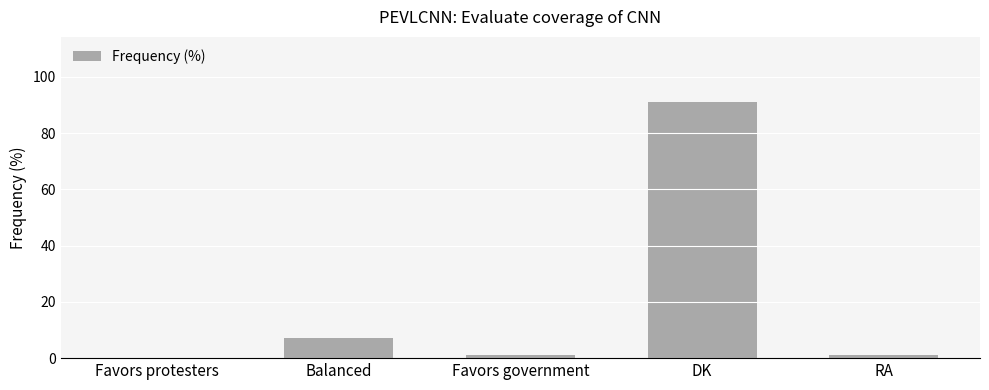

Reading left to right, extract all data points from this chart.

0	7	1	91	1